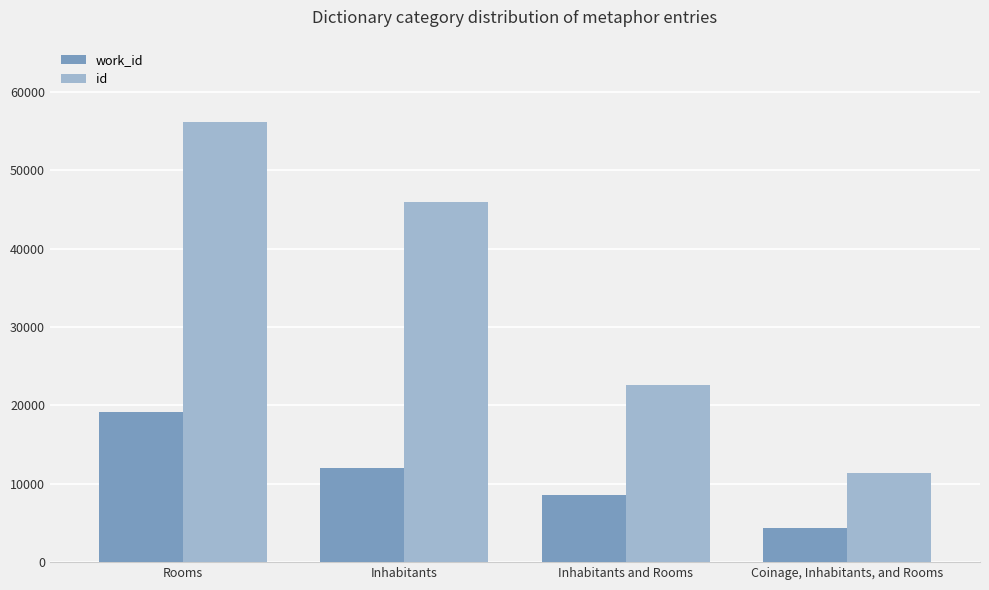

What is the difference between the highest and lowest values at Inhabitants and Rooms?

13942